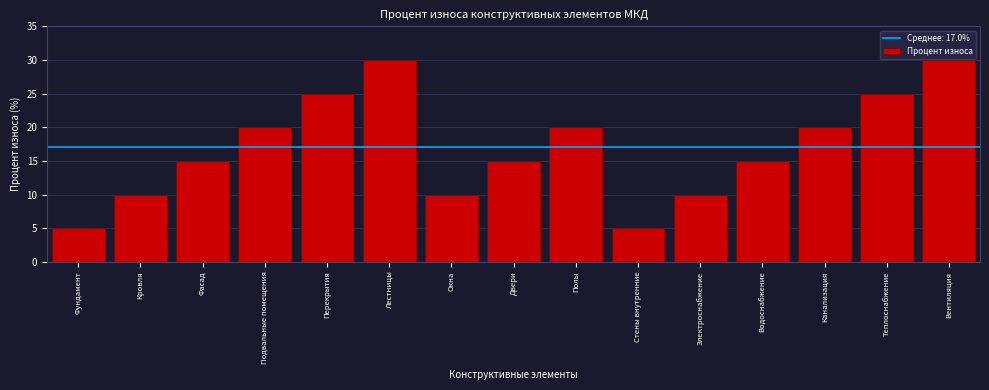

Reading left to right, what are all the values shown in this chart?

5	10	15	20	25	30	10	15	20	5	10	15	20	25	30